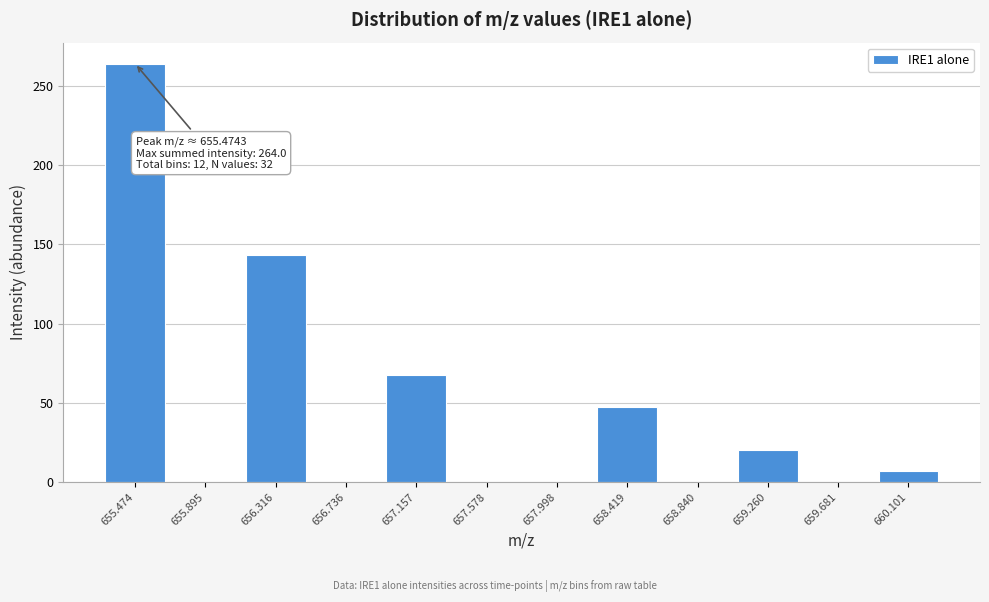

Reading left to right, extract all data points from this chart.

655.474=264.0	655.895=0.0	656.316=143.1	656.736=0.0	657.157=67.9	657.578=0.0	657.998=0.0	658.419=47.4	658.840=0.0	659.260=20.2	659.681=0.0	660.101=6.8